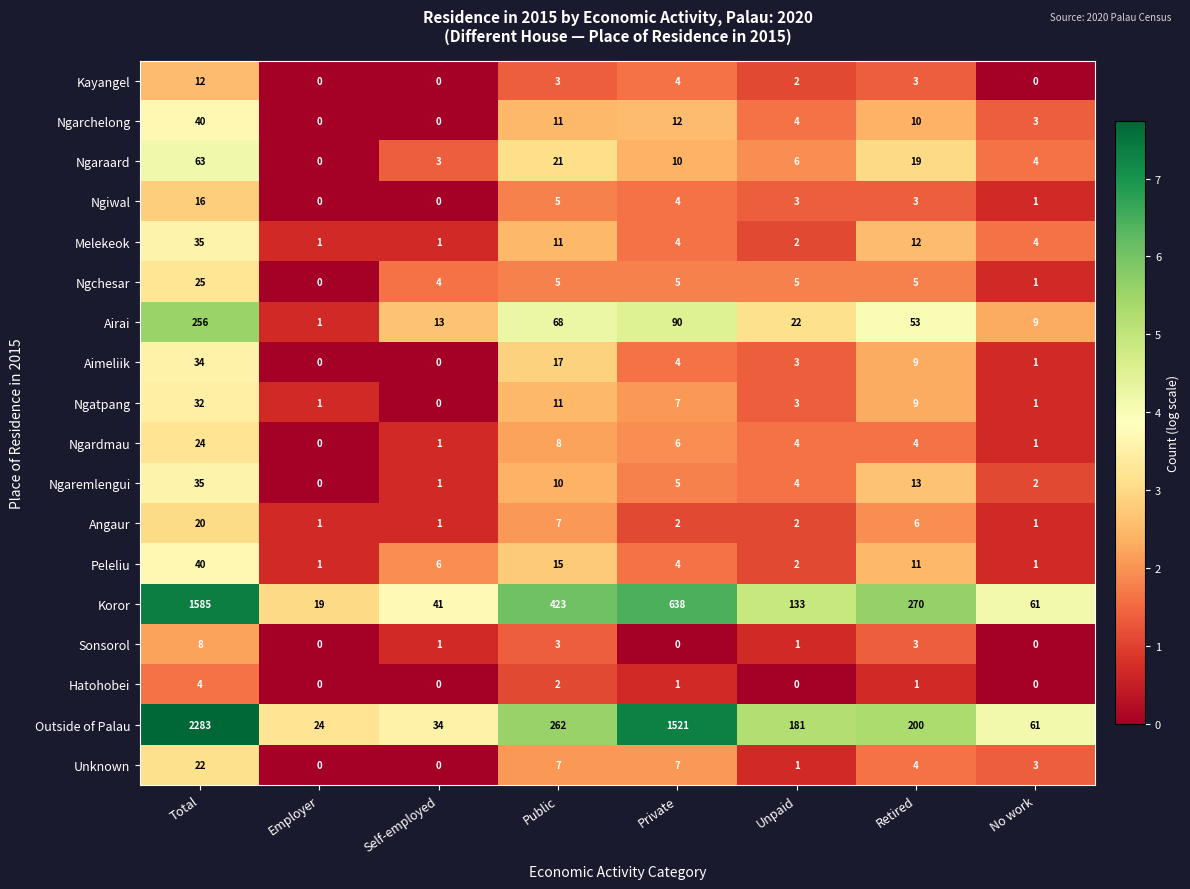

At how many categories does at least one series exceed 82?

5